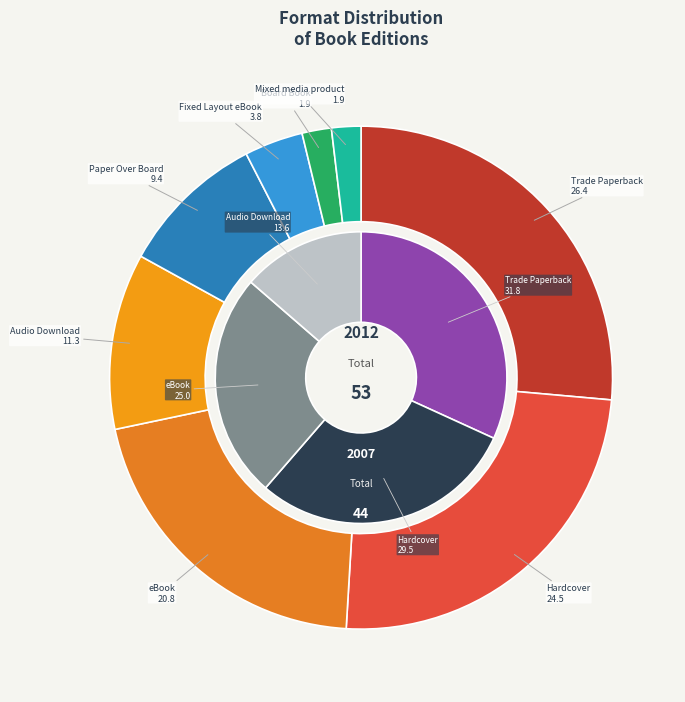

Is it true that eBook is 10% of the pie?

False